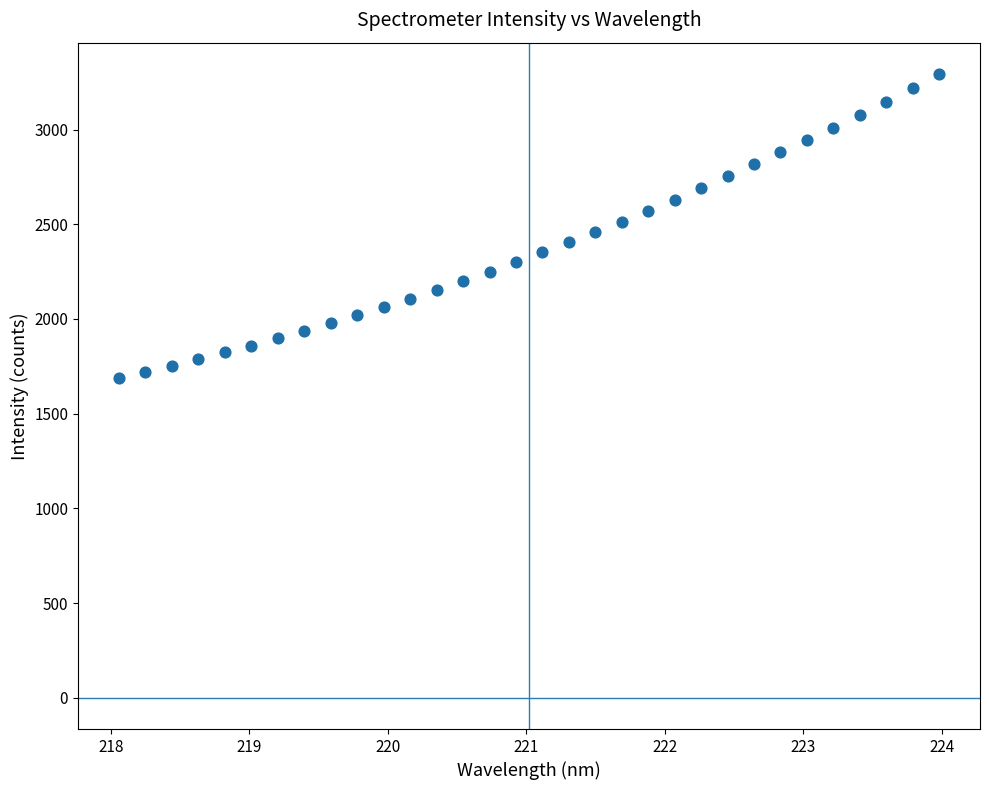

What is the range of X values (max minus min)?

5.9